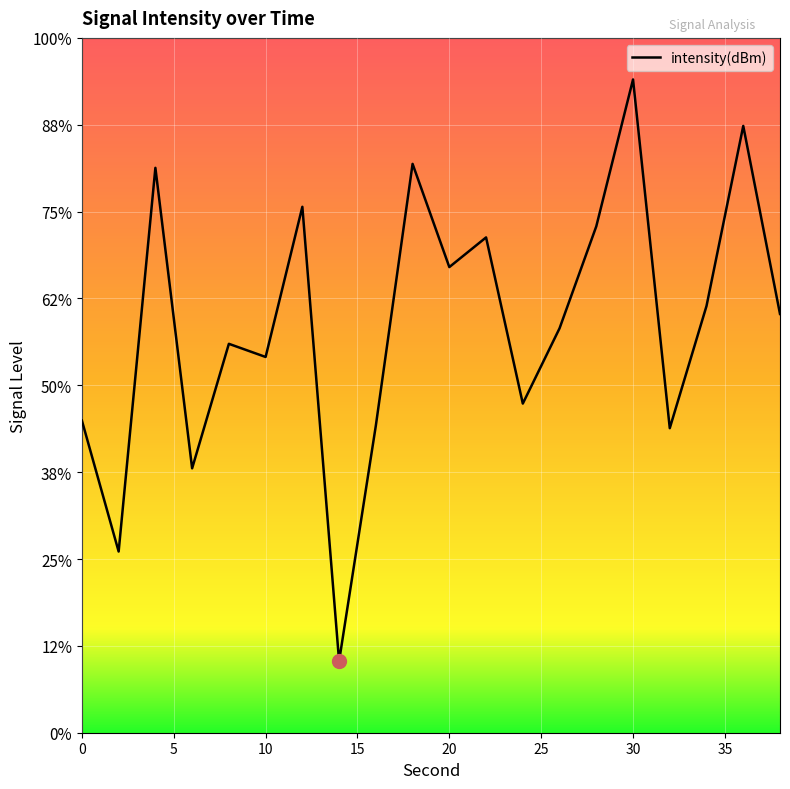

How many points are higher than both their immediate neighbors (excluding endpoints)?

7